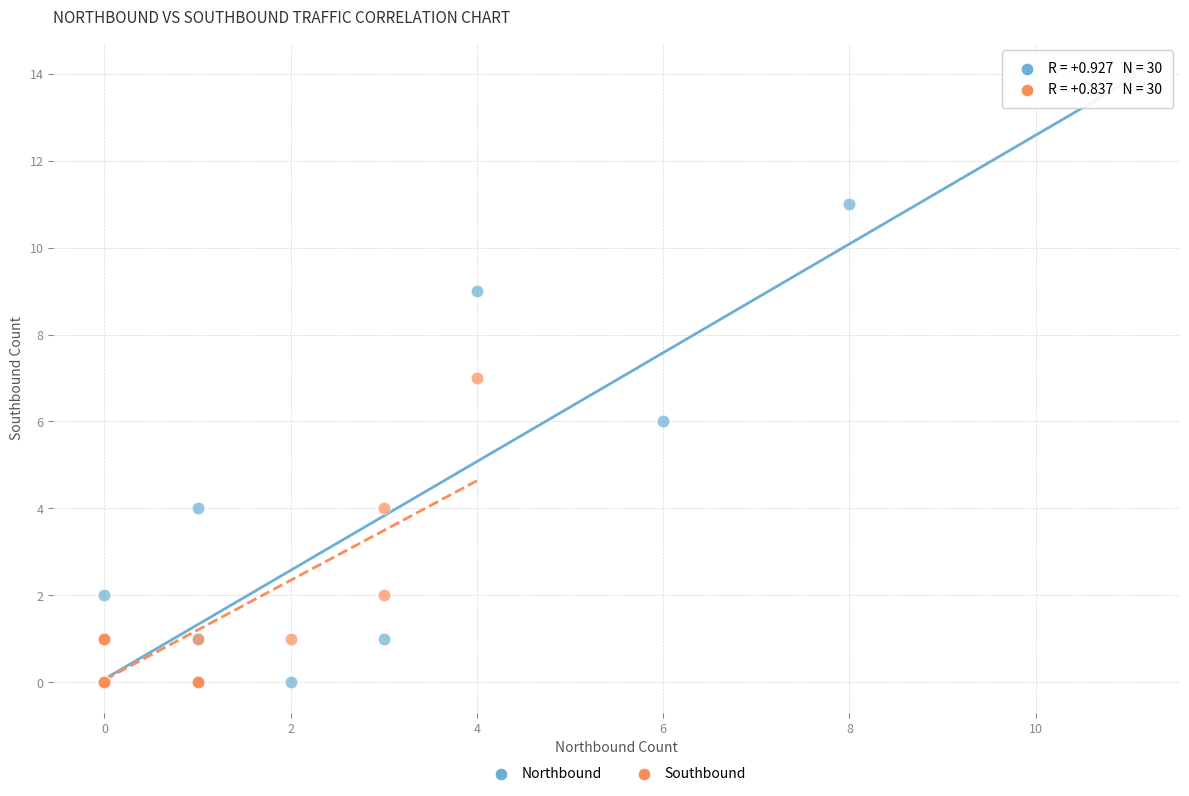

Which series contains the highest Y value?

Northbound